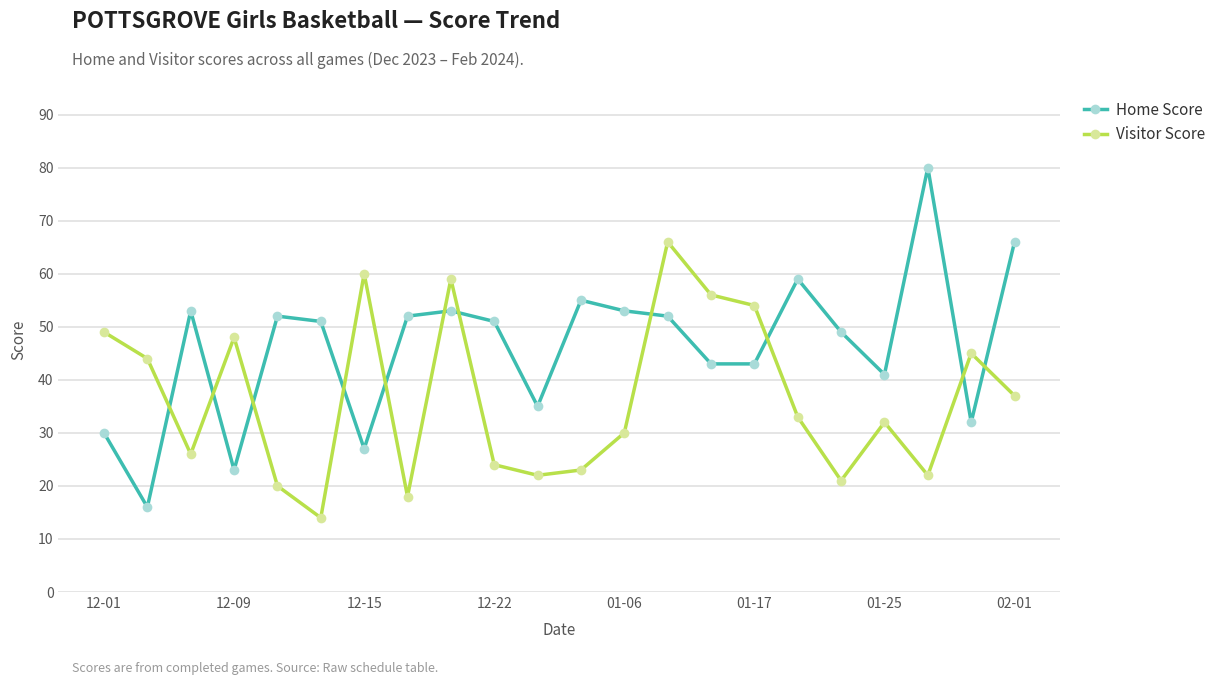

Is this an area chart (filled region under the line)?

No